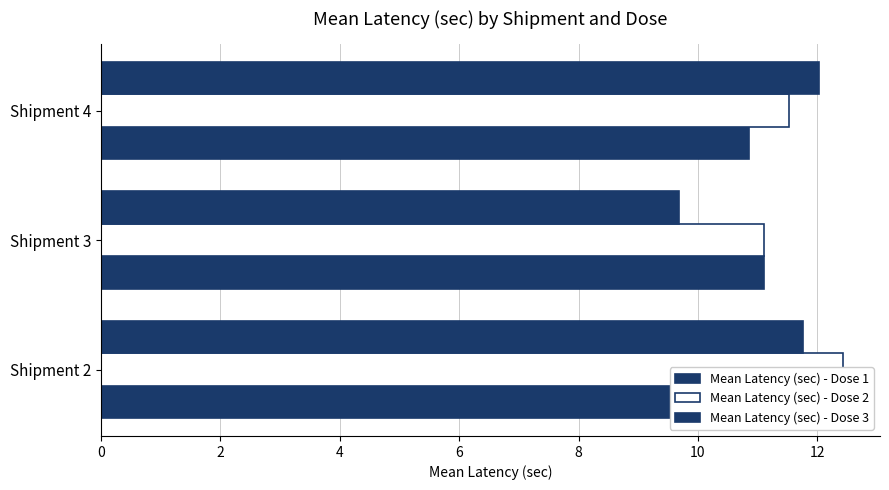

Which series has the largest total across all categories?

Mean Latency (sec) - Dose 2